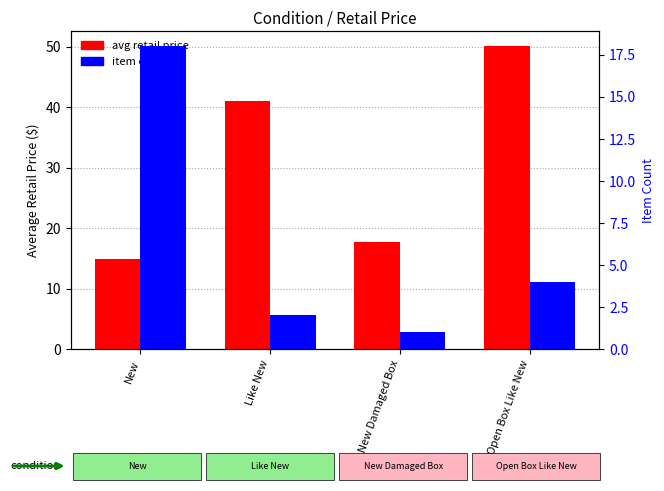

What is the value of the avg retail price bar at the 4th from the left?

50.1